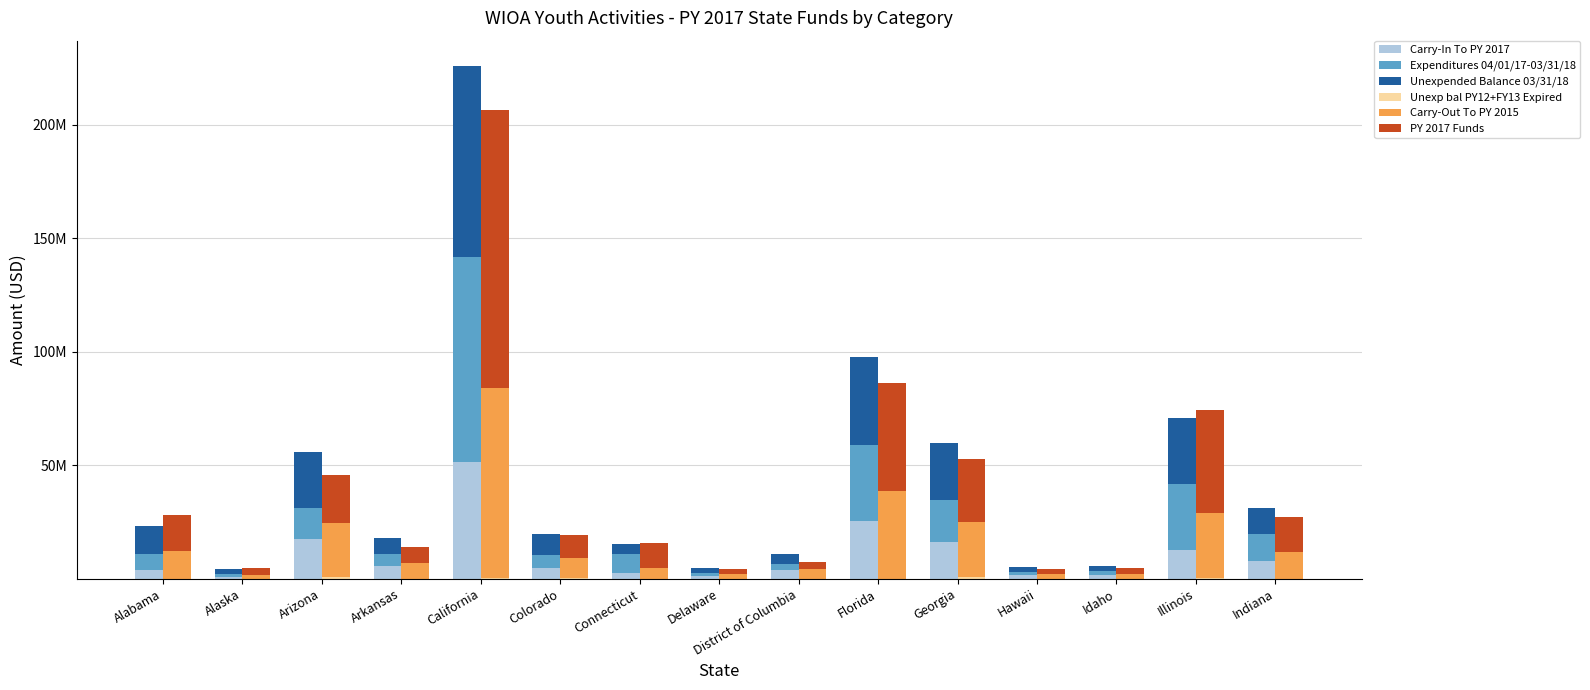

At how many categories does at least one series exceed 59085802?

1